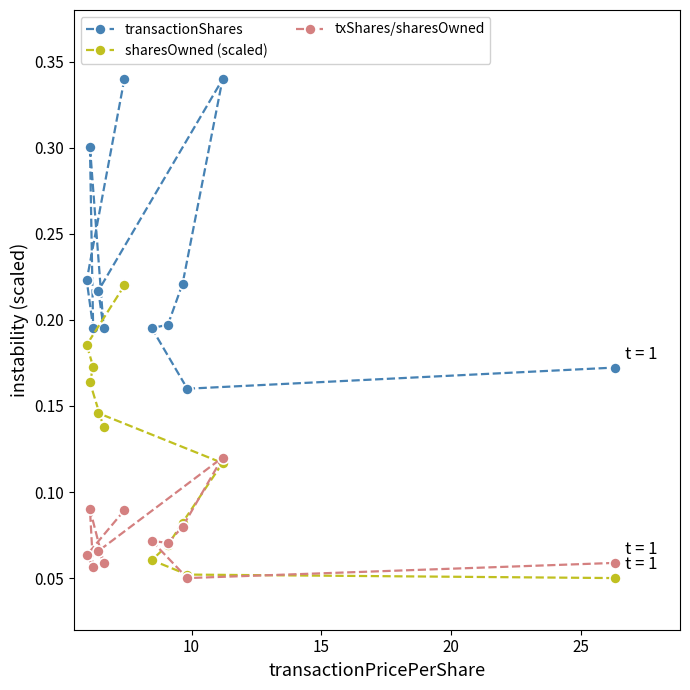

List the series in order of their peak value, highest first.

transactionShares, sharesOwned (scaled), txShares/sharesOwned